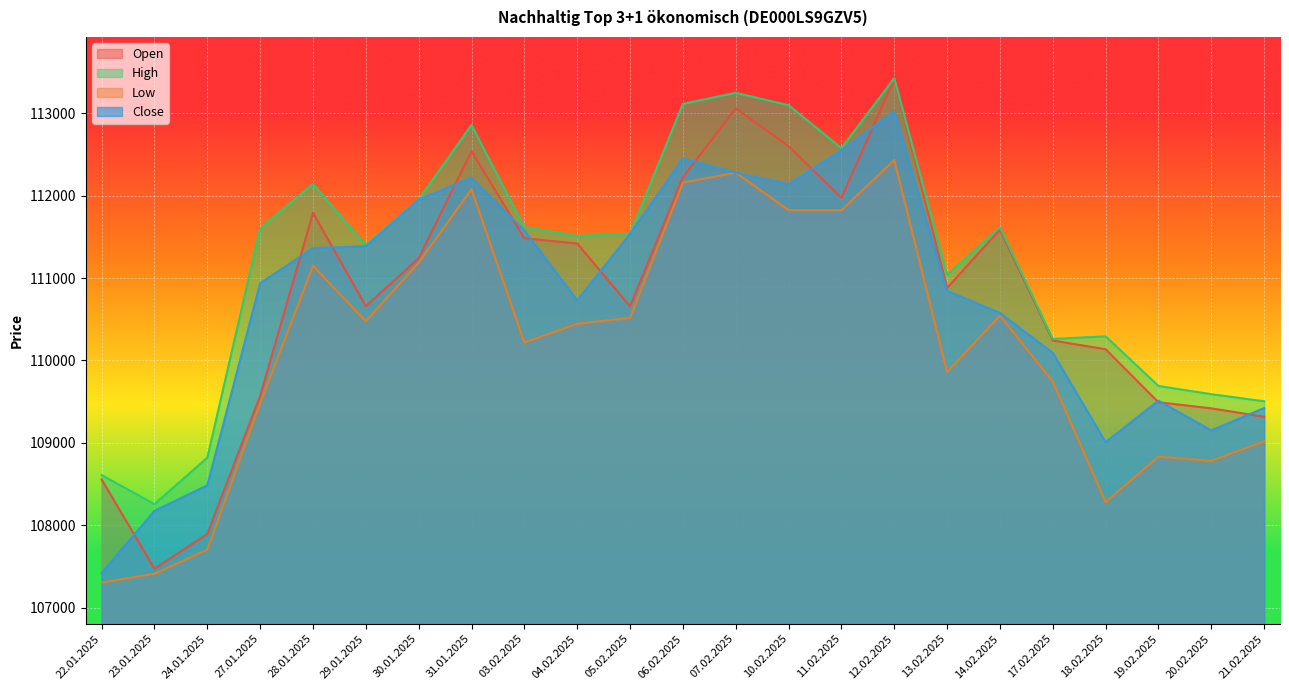

How many values in the Open series exceed 110880?

11